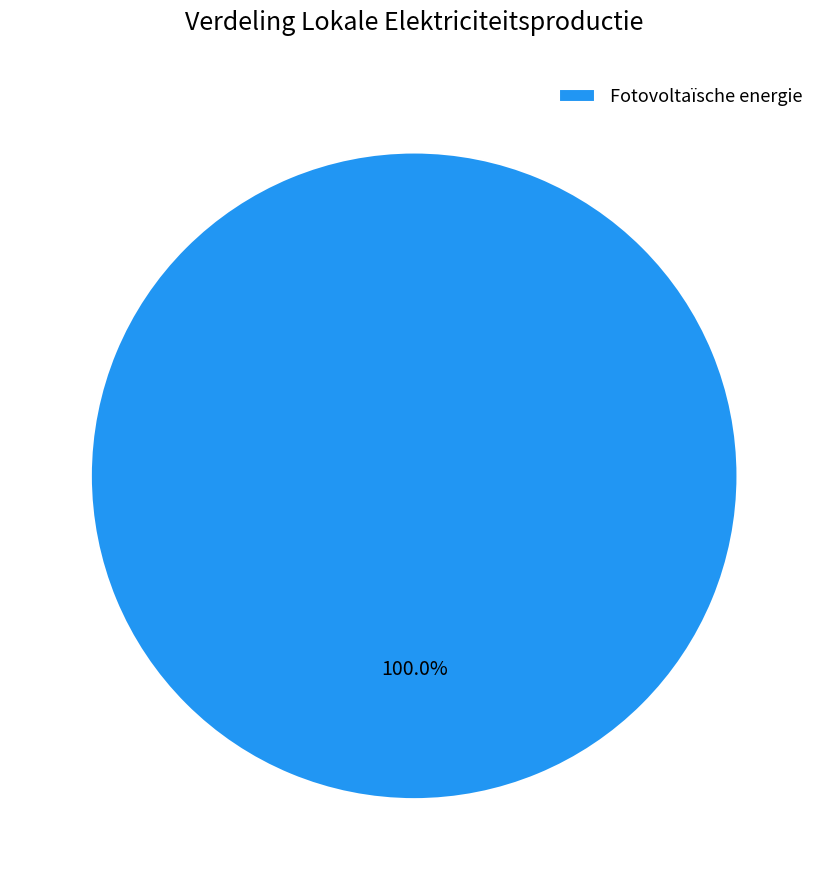

Rank the categories by value from lowest to highest.

Fotovoltaïsche energie